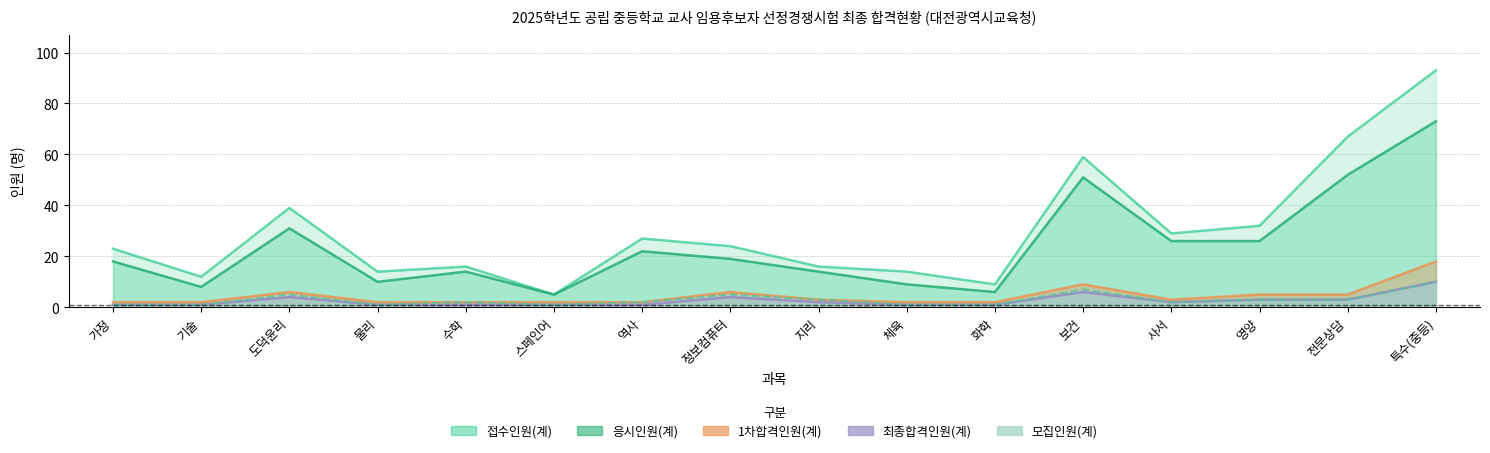

What is the label of the 11th point from the left?

화학